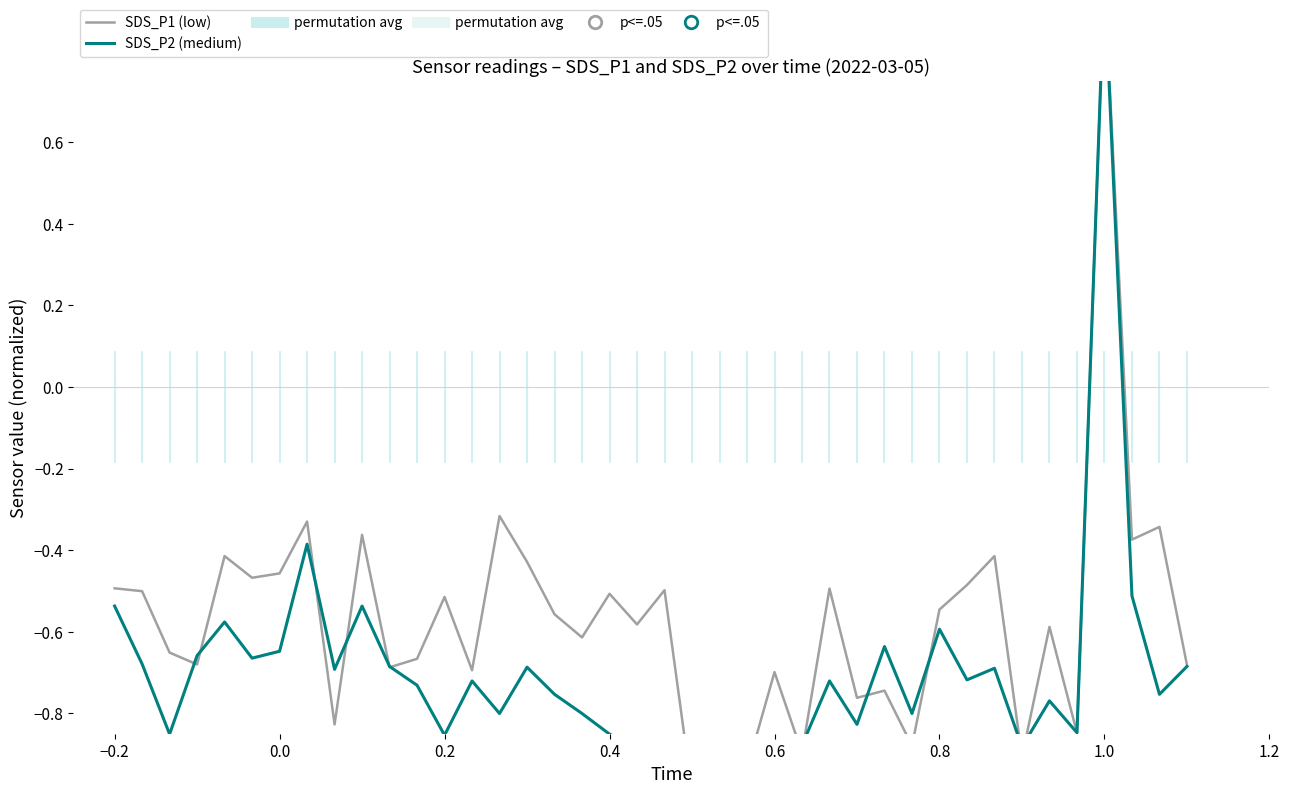

Rank the series at 1.0 from highest to lowest value.

SDS_P1 (low), SDS_P2 (medium)